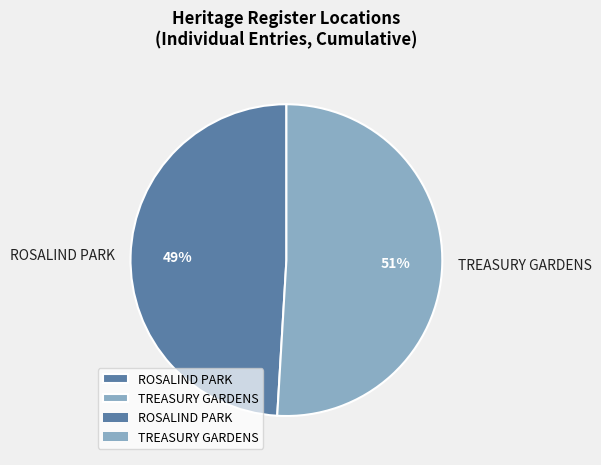

Approximately how many times larger is the value at TREASURY GARDENS compared to ROSALIND PARK?

1.0